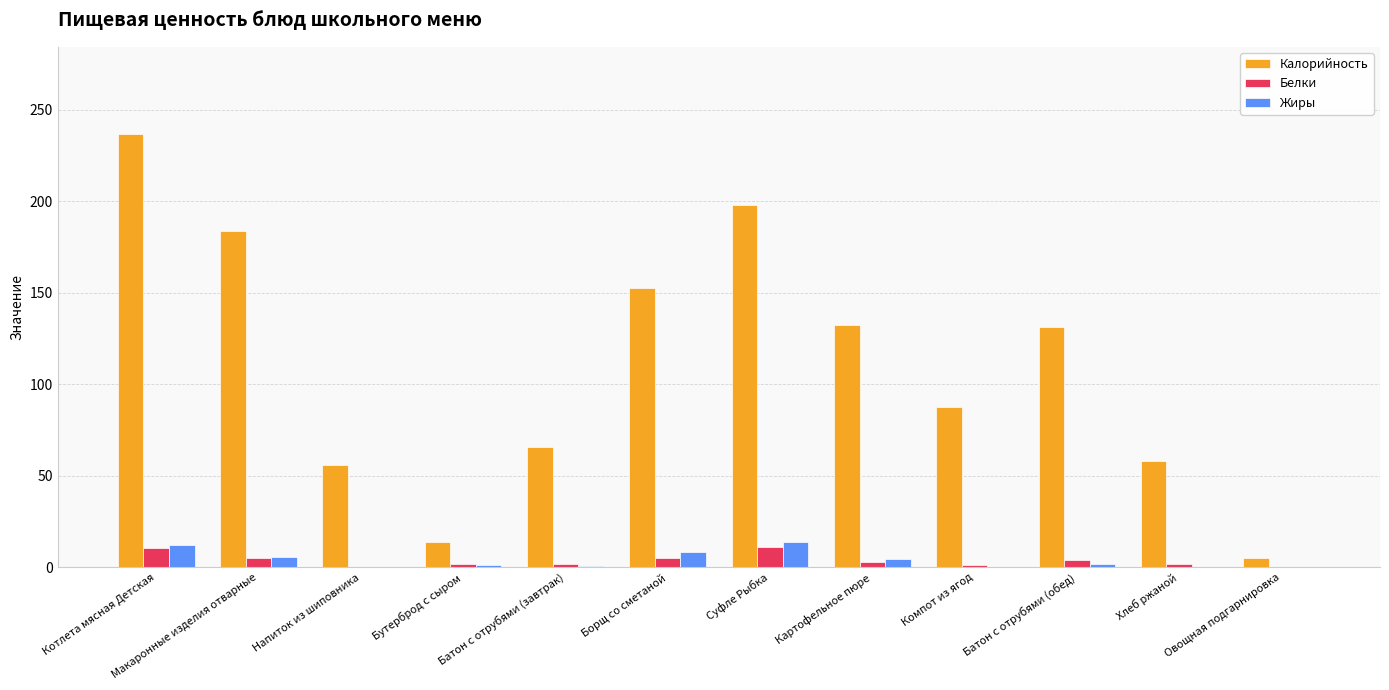

At which category is the sum across all series the highest?

Котлета мясная Детская